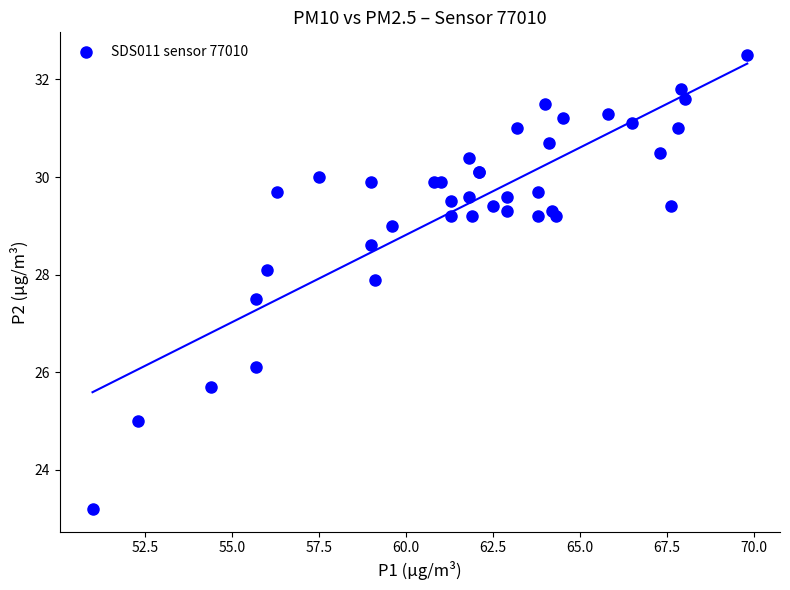

What Y value in the scatter plot is closest to 27?

27.5